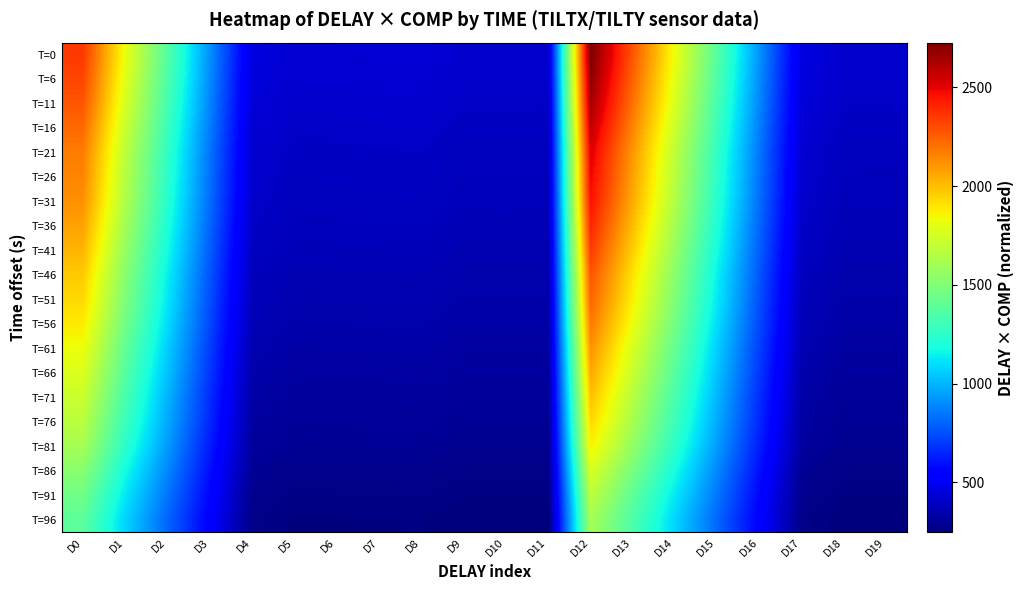

Which series has the largest total across all categories?

T=0